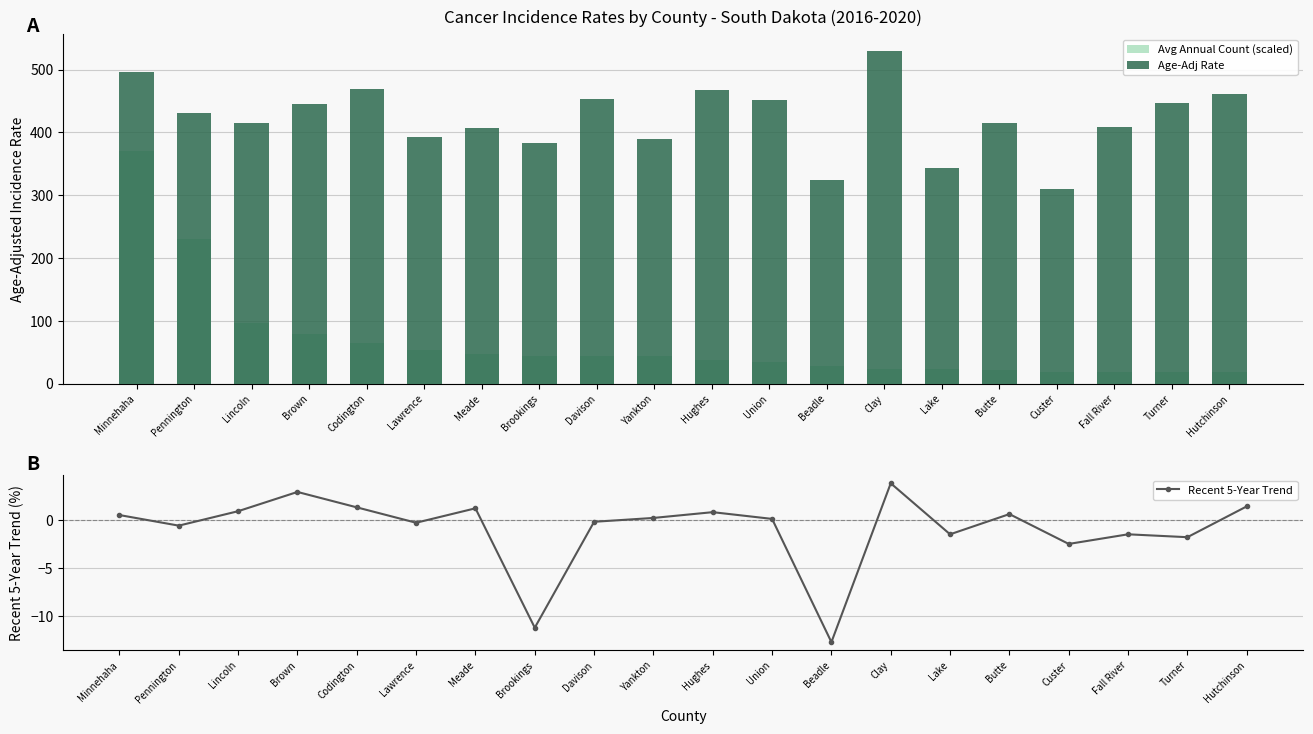

What is the sum of all Age-Adj Rate values?

8439.1